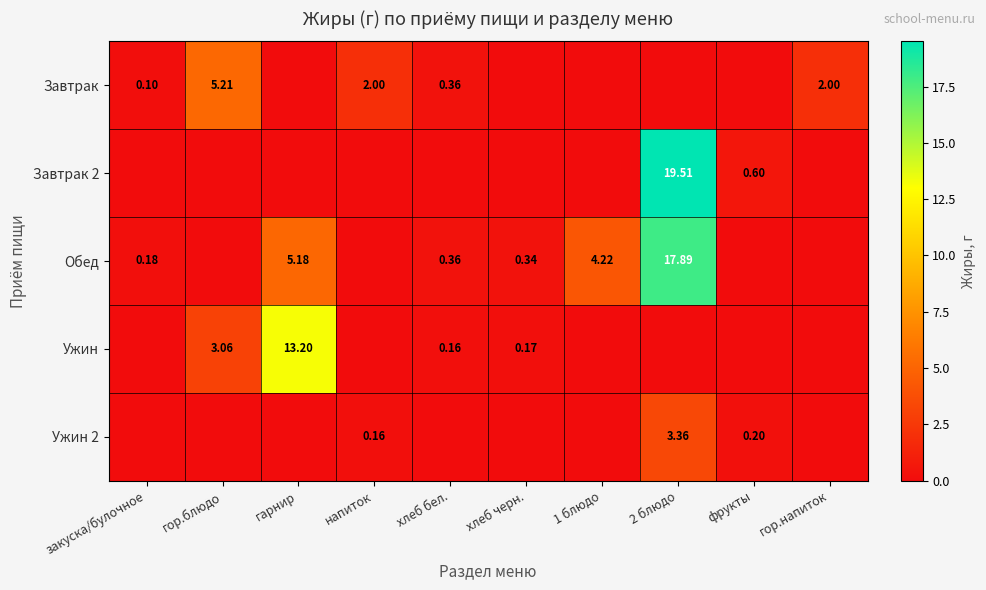

Which has a higher value, гарнир or 1 блюдо?

гарнир